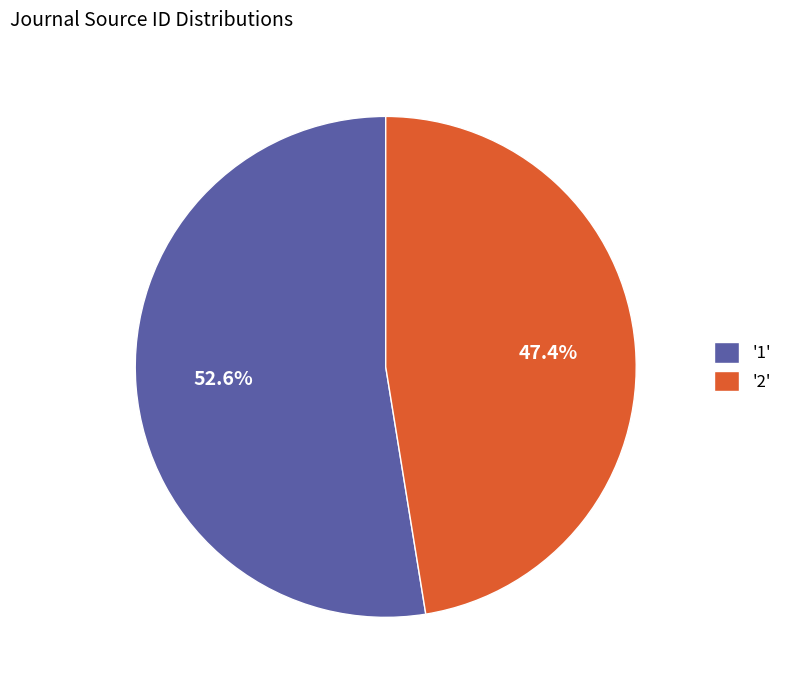

Between '2' and '1', which is larger?

'1'